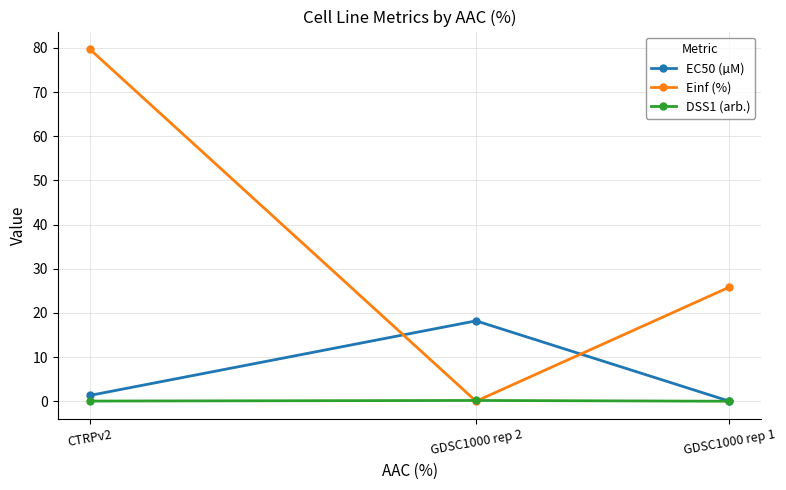

What is the sum of the Einf (%) values at CTRPv2 and GDSC1000 rep 1?

105.6